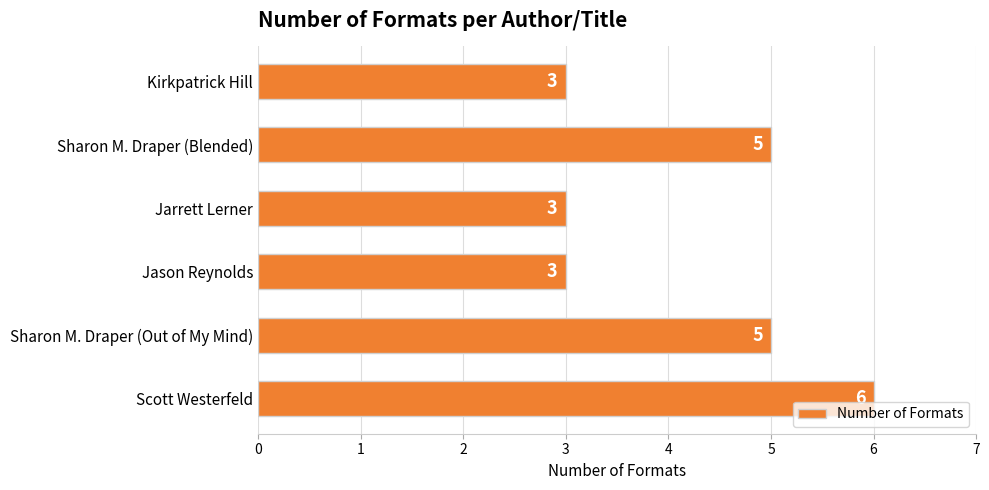

What is the ratio of the value at Jarrett Lerner to the value at Sharon M. Draper (Out of My Mind)?

0.6